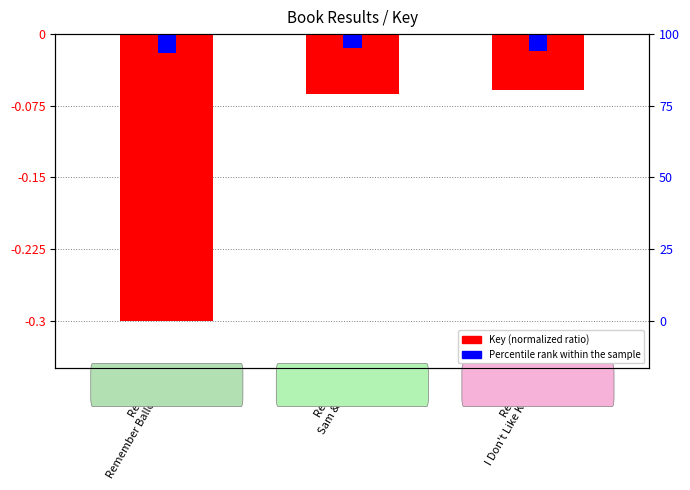

What is the value of the Key (normalized) bar at the 3rd from the left?

-0.1